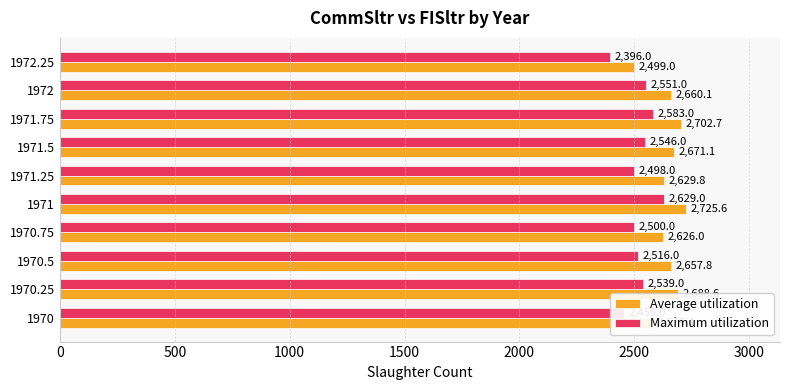

Which category has the lowest value across all series?

1972.25